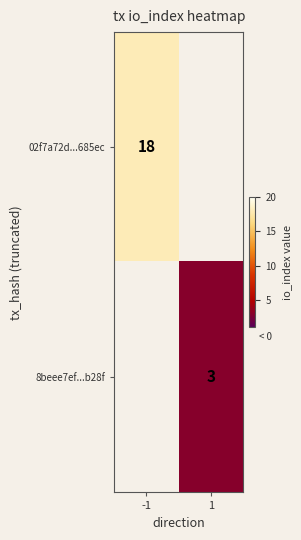

The 02f7a72d...685ec series shows 3.9 at -1. True or false?

False